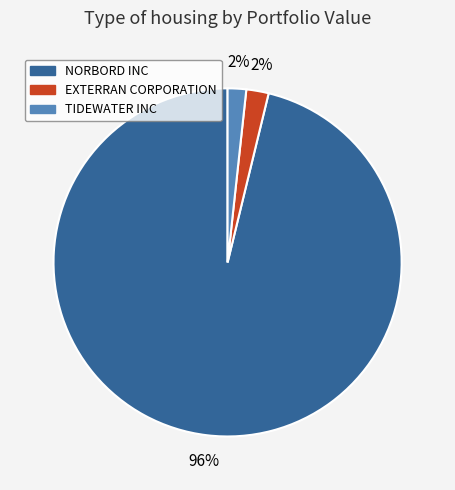

Which category has the biggest portion of the pie?

NORBORD INC